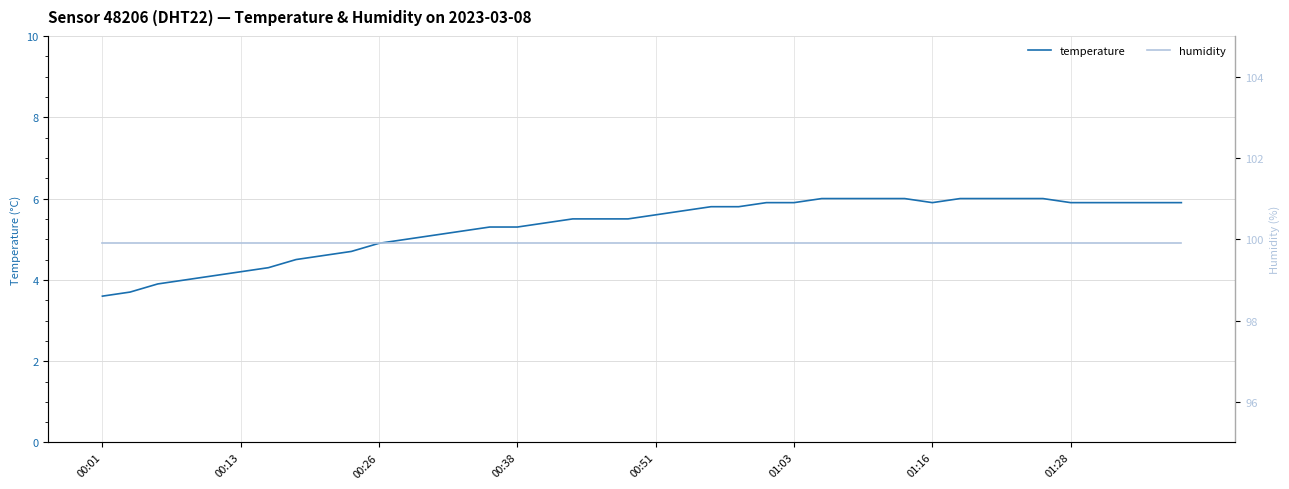

What is the highest value of the temperature series?

6.0